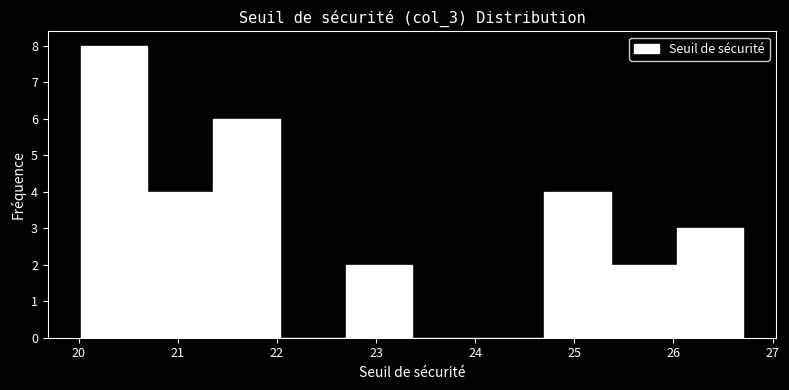

Reading left to right, list every bar in this chart as the range it spans on the x-axis followed by its height. Neither the bar edges nor the heights are printed on the chart, so give them approximately, as read against the axes.

20.0 to 20.7: 8
20.7 to 21.4: 4
21.4 to 22.0: 6
22.0 to 22.7: 0
22.7 to 23.4: 2
23.4 to 24.0: 0
24.0 to 24.7: 0
24.7 to 25.4: 4
25.4 to 26.0: 2
26.0 to 26.7: 3